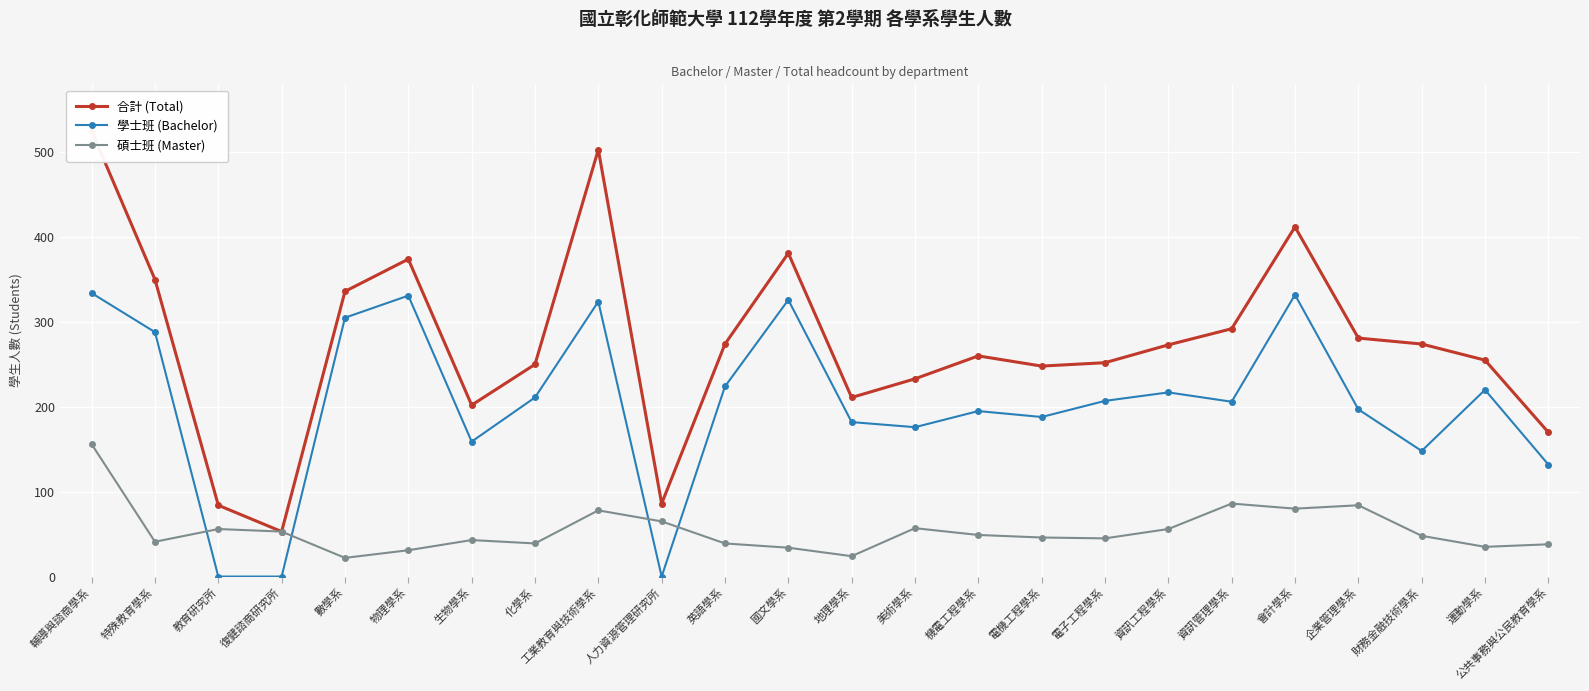

How many values in the 學士班 (Bachelor) series are below 207?

12